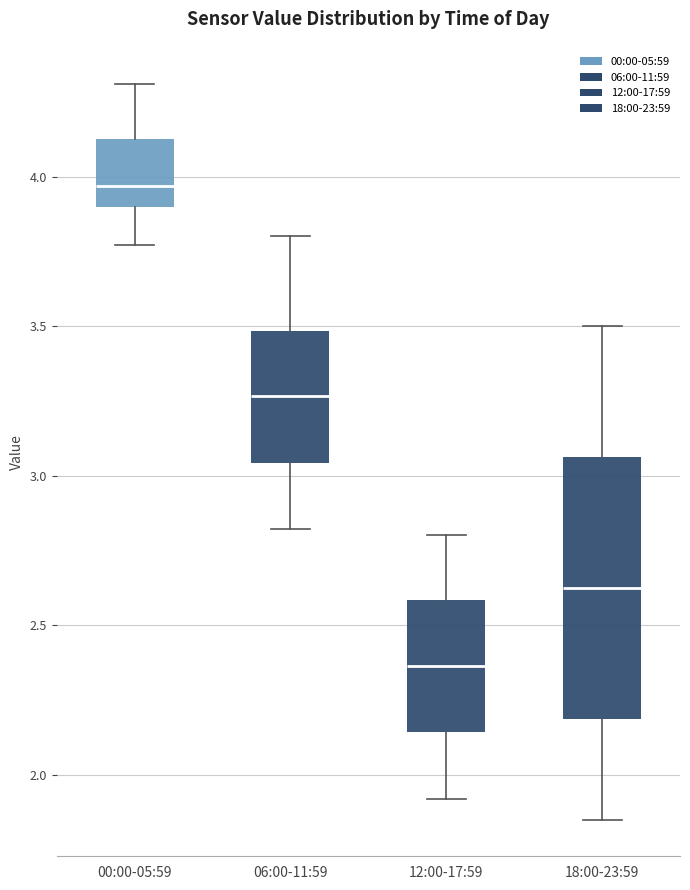

Reading left to right, read every box against the y-axis: the position of its median line, the range the box covers, and the ends of its whiskers. The values are not printed on the chart, so give them approximately, as read against the axis.

00:00-05:59: median 3.95, box 3.90 to 4.15, whiskers 3.75 to 4.30
06:00-11:59: median 3.25, box 3.05 to 3.50, whiskers 2.80 to 3.80
12:00-17:59: median 2.35, box 2.15 to 2.60, whiskers 1.90 to 2.80
18:00-23:59: median 2.65, box 2.20 to 3.05, whiskers 1.85 to 3.50